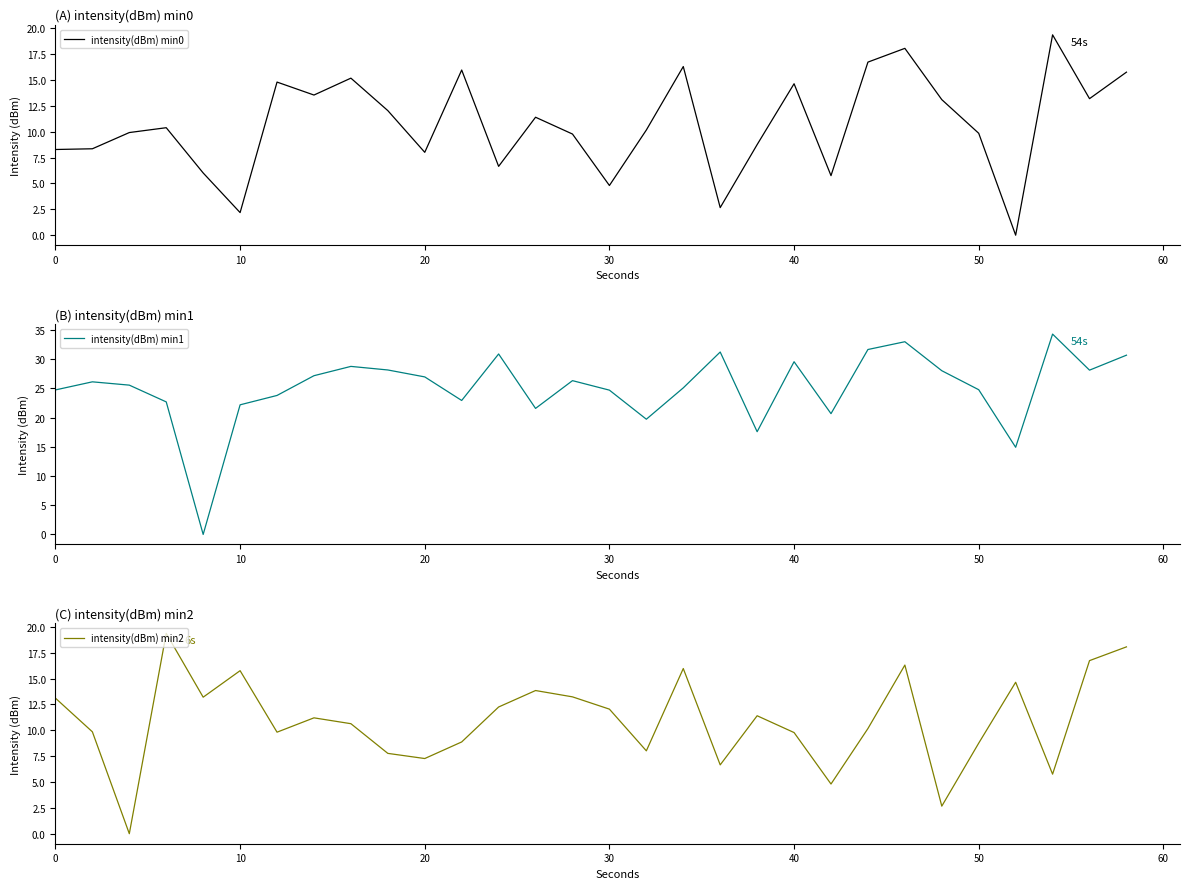

What is the highest value of the intensity(dBm) min2 series?

19.4